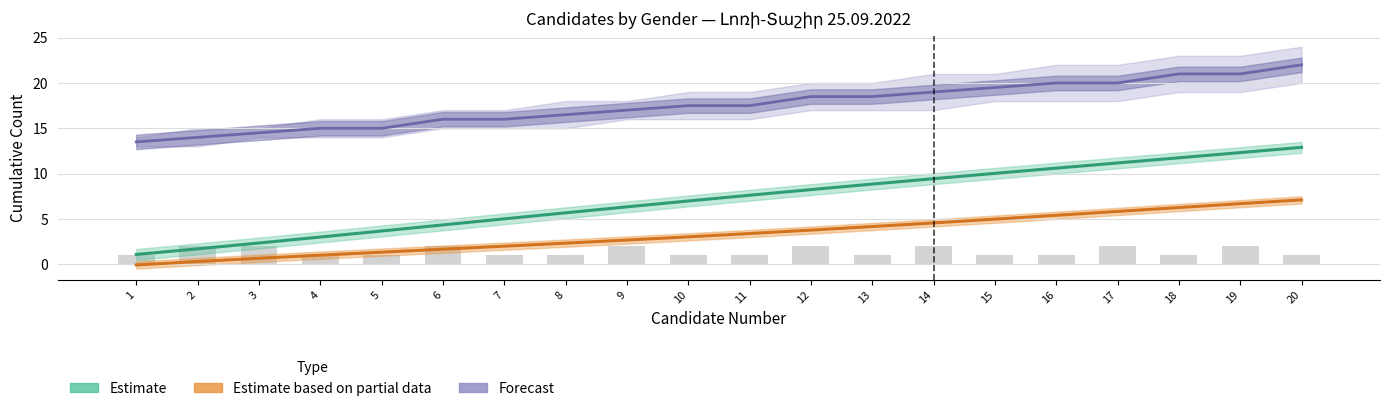

How many values in the Estimate series are below 7?

10